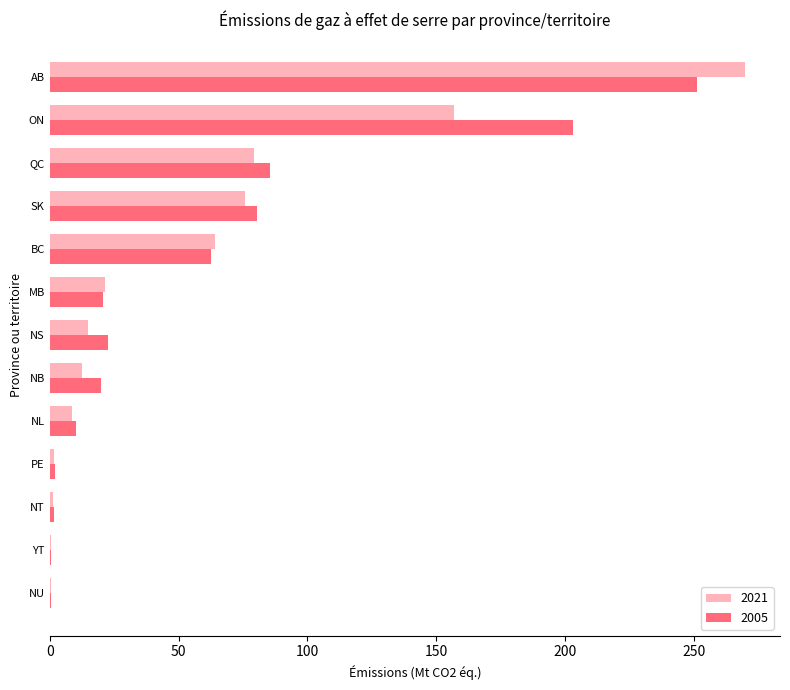

What is the sum of the 2021 values at BC and ON?

221.3